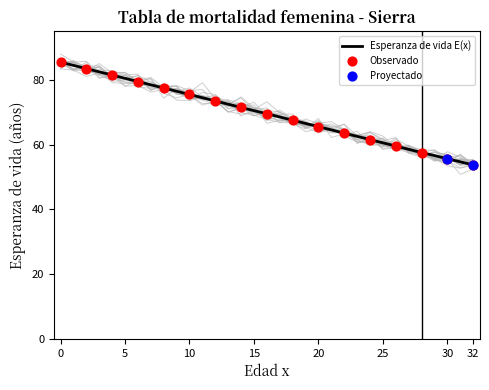

Approximately how many times larger is the value at 3 compared to 23?

1.3